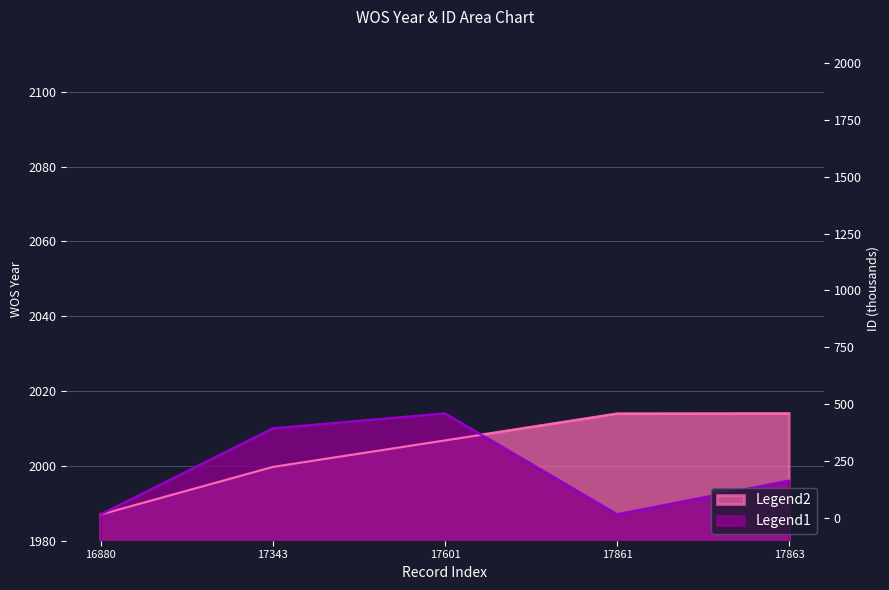

Reading left to right, list all the values displayed in this chart.

WOS_Year: 16880=1987.0	17343=2010.0	17601=2014.0	17861=1987.0	17863=1996.0
ID: 16880=1987.0	17343=1999.7	17601=2006.8	17861=2013.9	17863=2014.0